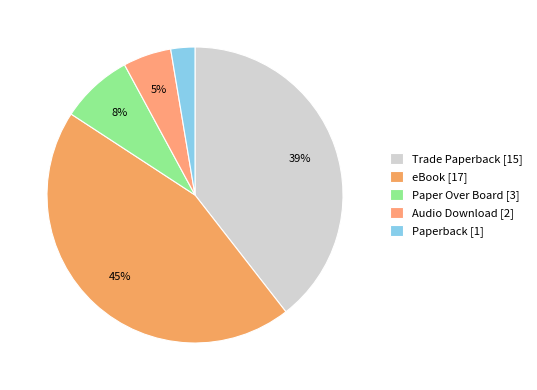

What is the smallest slice in the pie chart?

Paperback